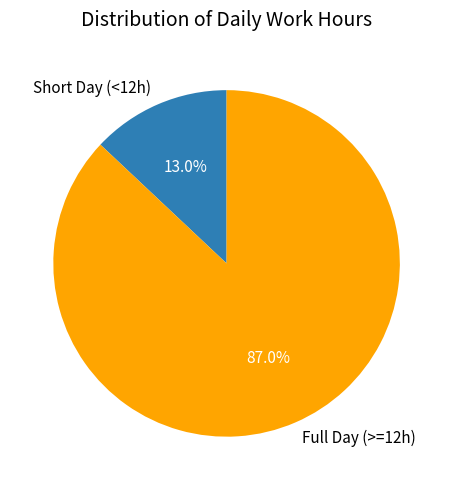

What is the ratio of the value at Full Day (>=12h) to the value at Short Day (<12h)?

6.7